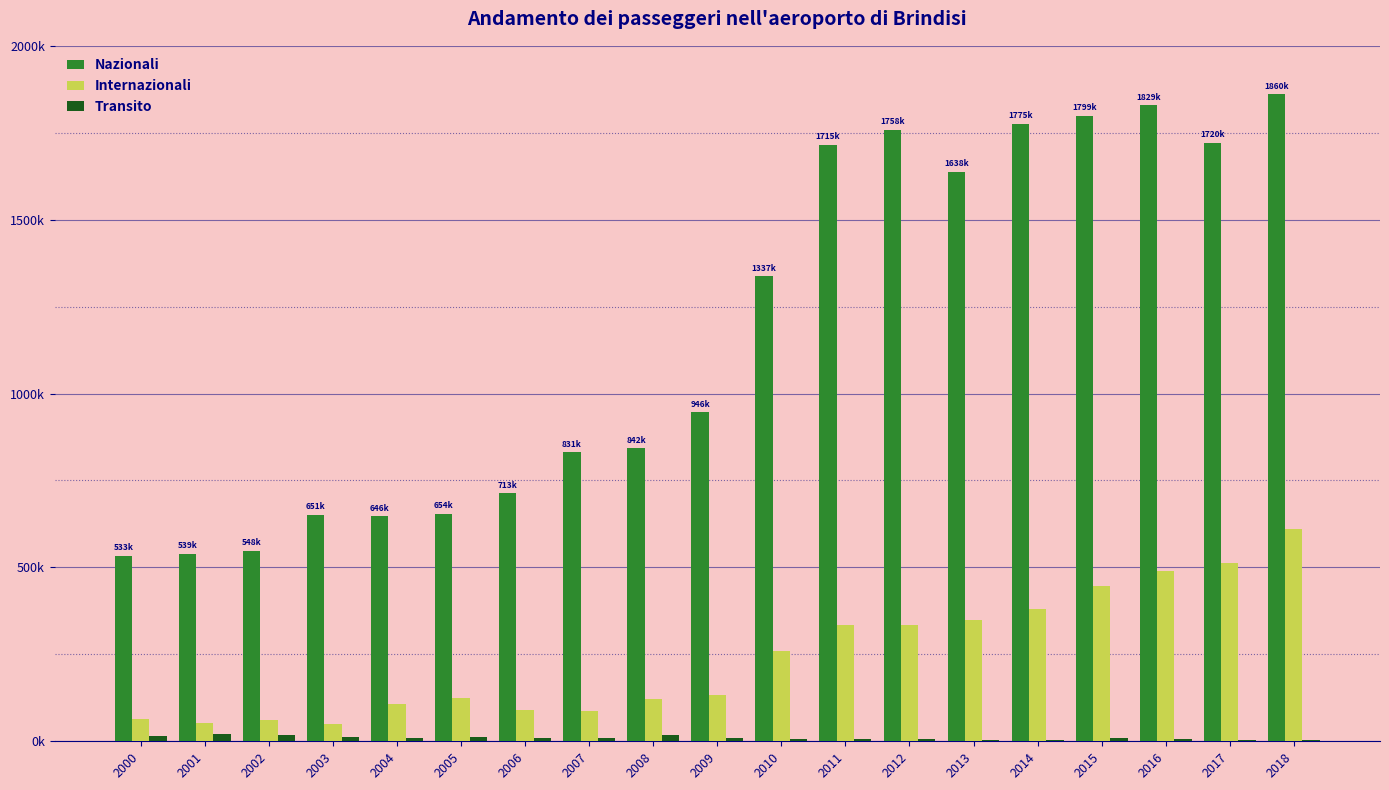

What are all the series names shown in the legend?

Nazionali, Internazionali, Transito